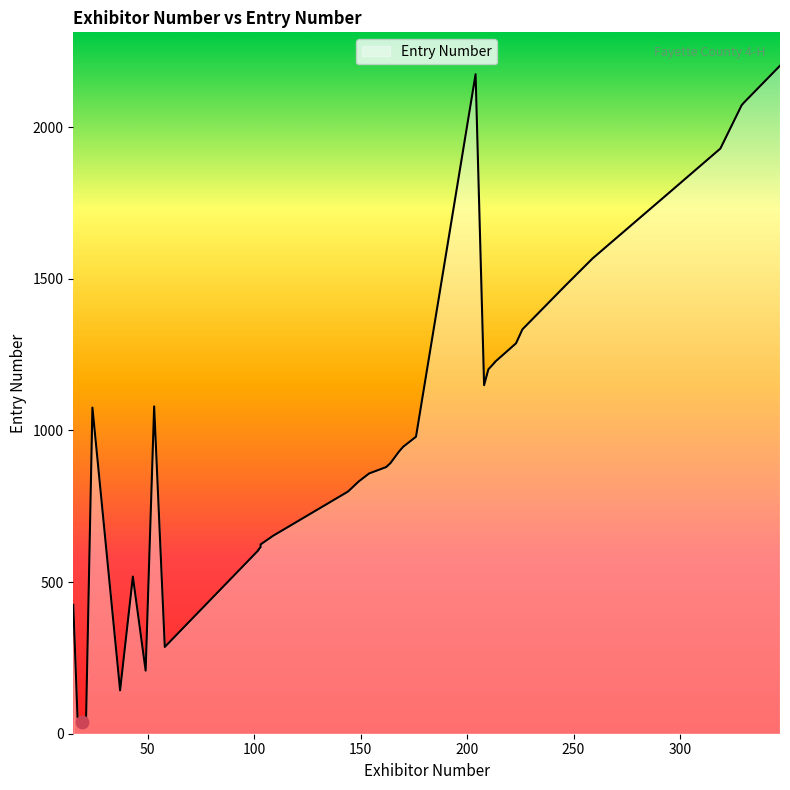

What is the change in value from 170 to 210?

+255